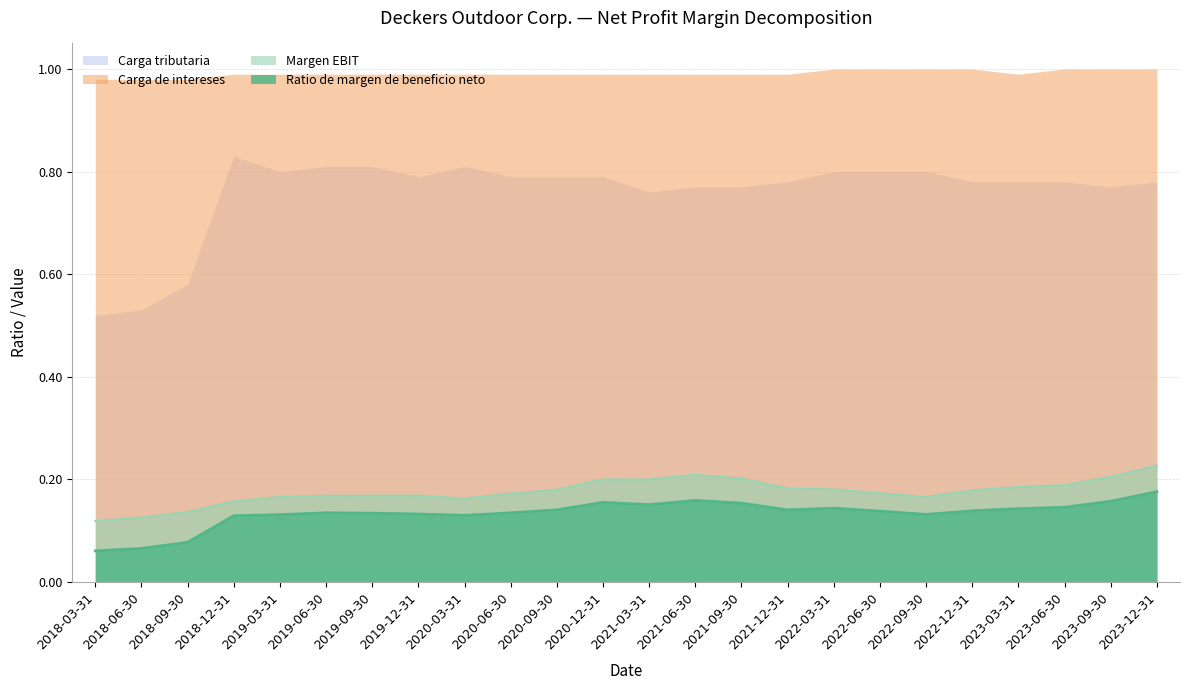

What is the difference between the maximum and minimum values in the Carga tributaria series?

0.3